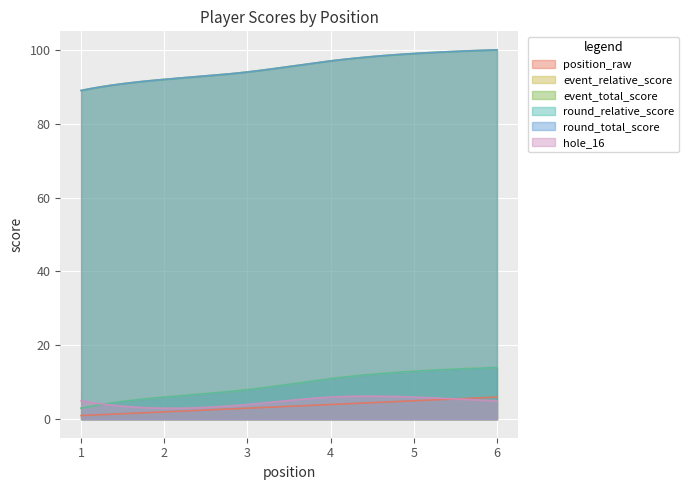

Is it true that position_raw equals 5 at 5?

True